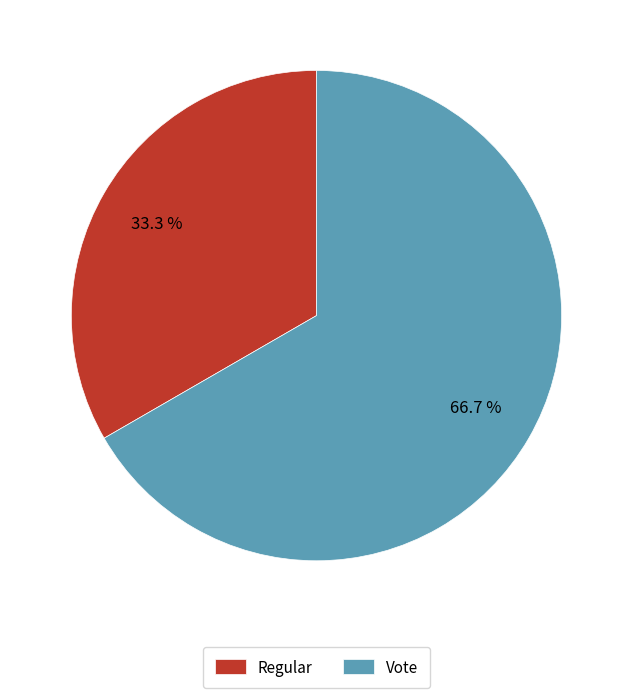

To the nearest percent, what is the combined percentage of Vote and Regular?

100%